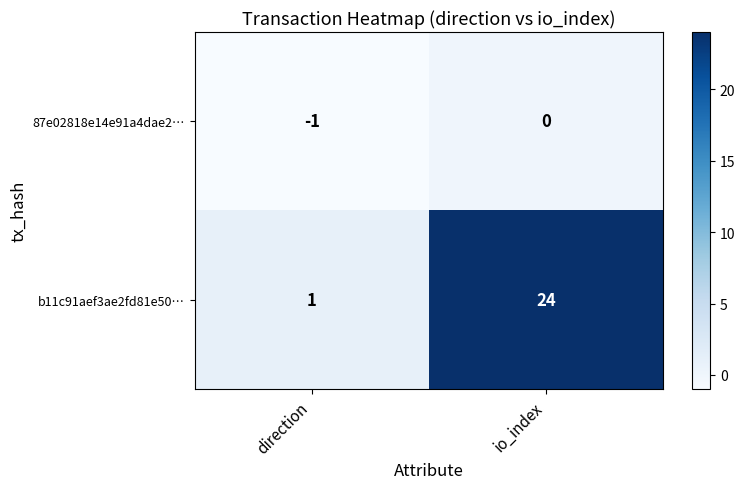

Reading right to left, transcribe all the data shown in this chart.

87e02818e14e91a4dae2…: io_index=0	direction=-1
b11c91aef3ae2fd81e50…: io_index=24	direction=1